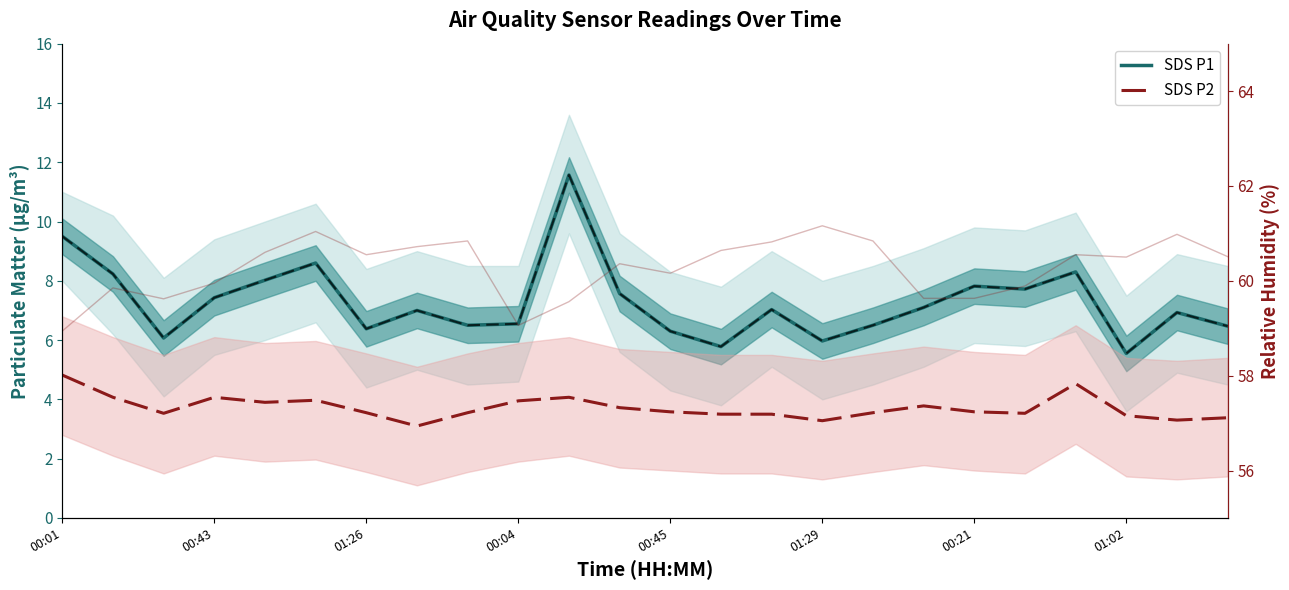

Does the chart have visible grid lines?

No